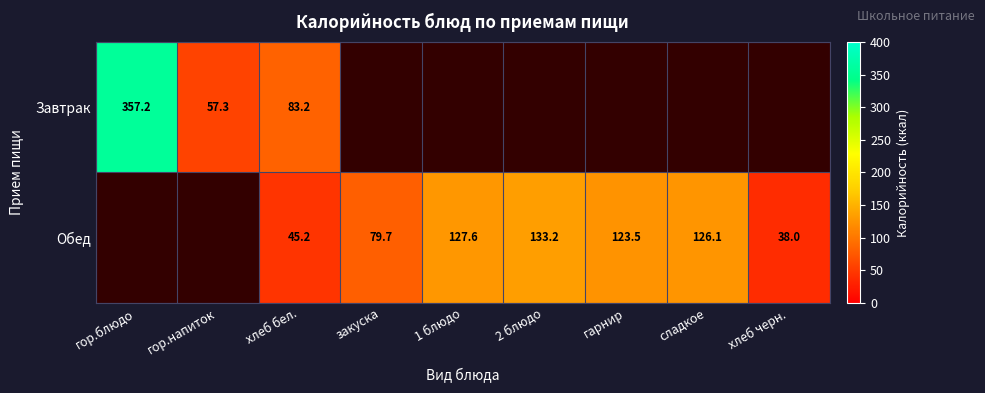

Is the value of Завтрак at хлеб бел. greater than the value of Обед at закуска?

Yes